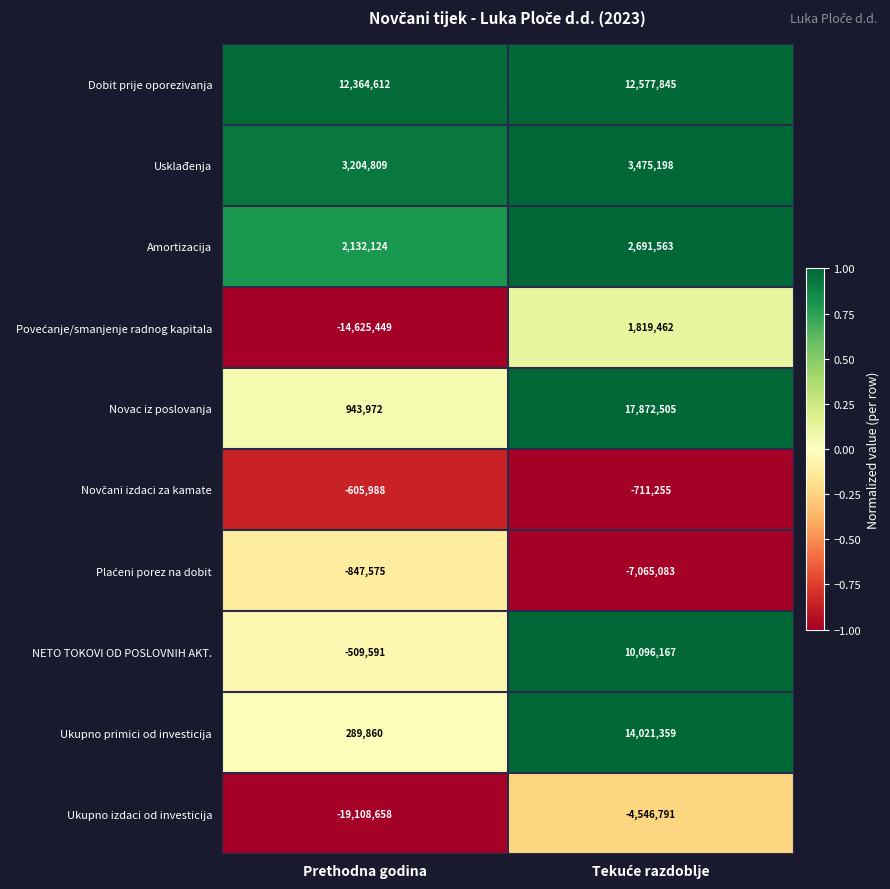

Which series has the largest total across all categories?

Dobit prije oporezivanja